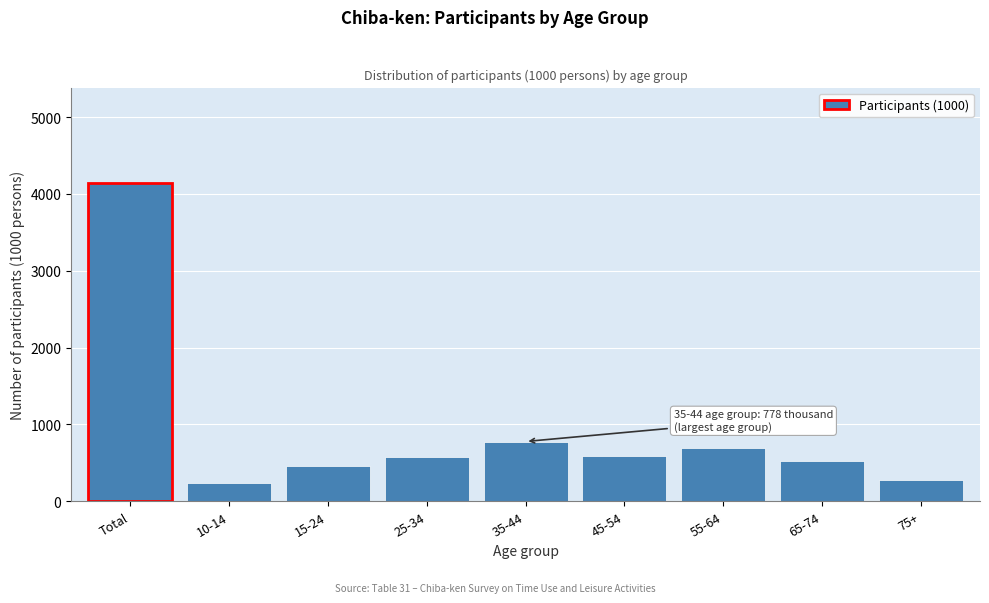

The value at 55-64 is 359. True or false?

False